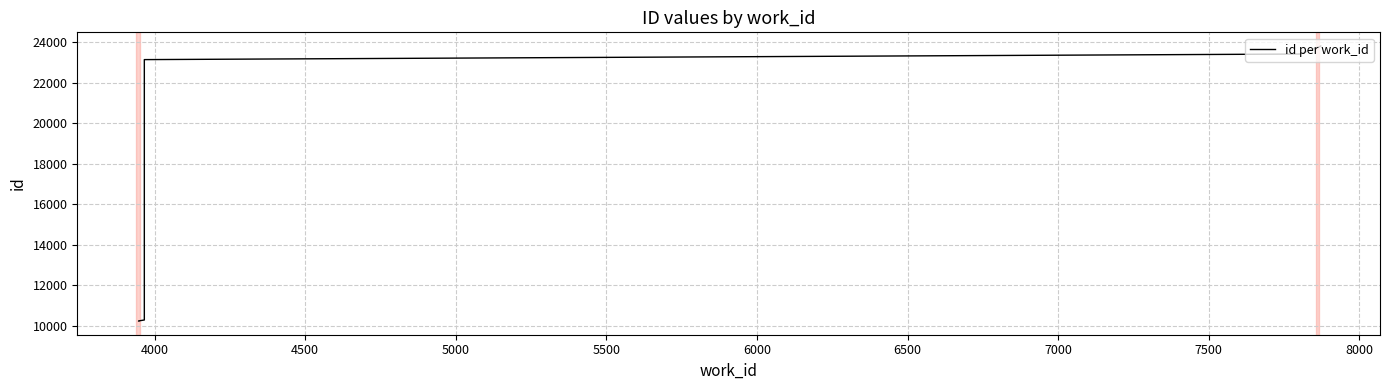

Does the chart display data point markers on the line(s)?

No